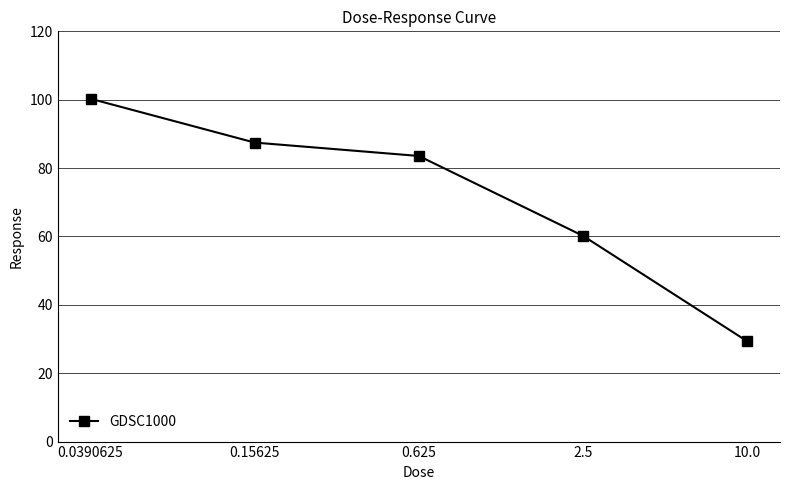

At which label does the data first exceed 83?

0.0390625